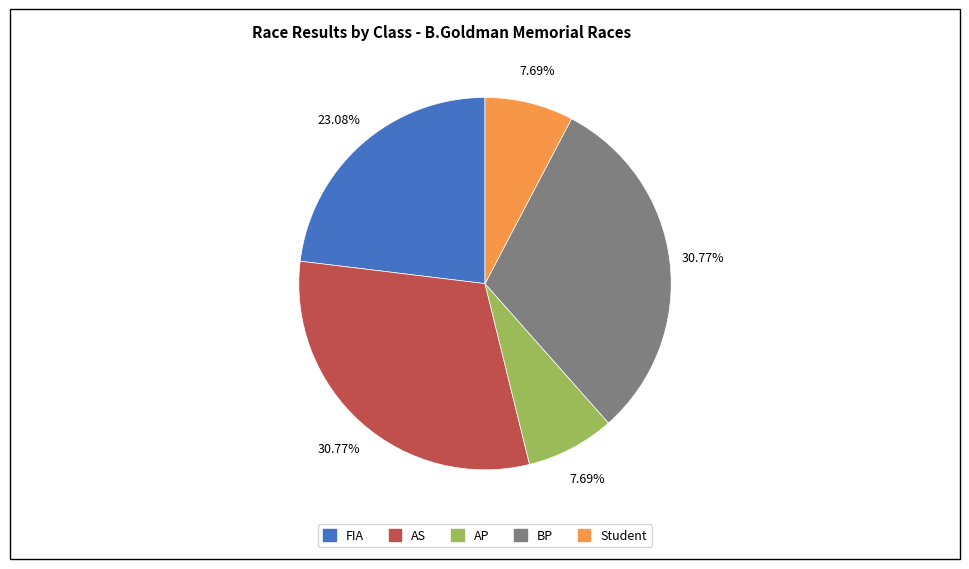

Approximately how many times larger is the value at Student compared to AP?

1.0